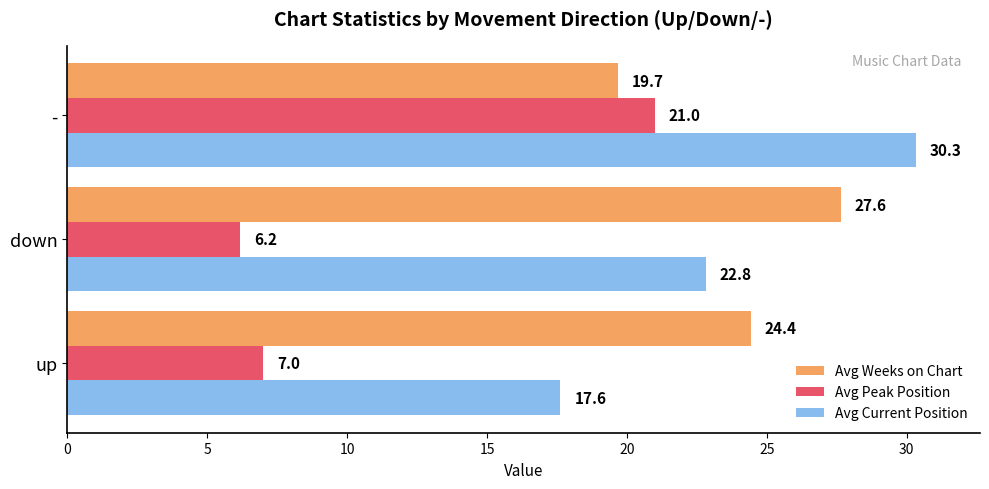

List the series in order of their peak value, highest first.

Avg Current Position, Avg Weeks on Chart, Avg Peak Position